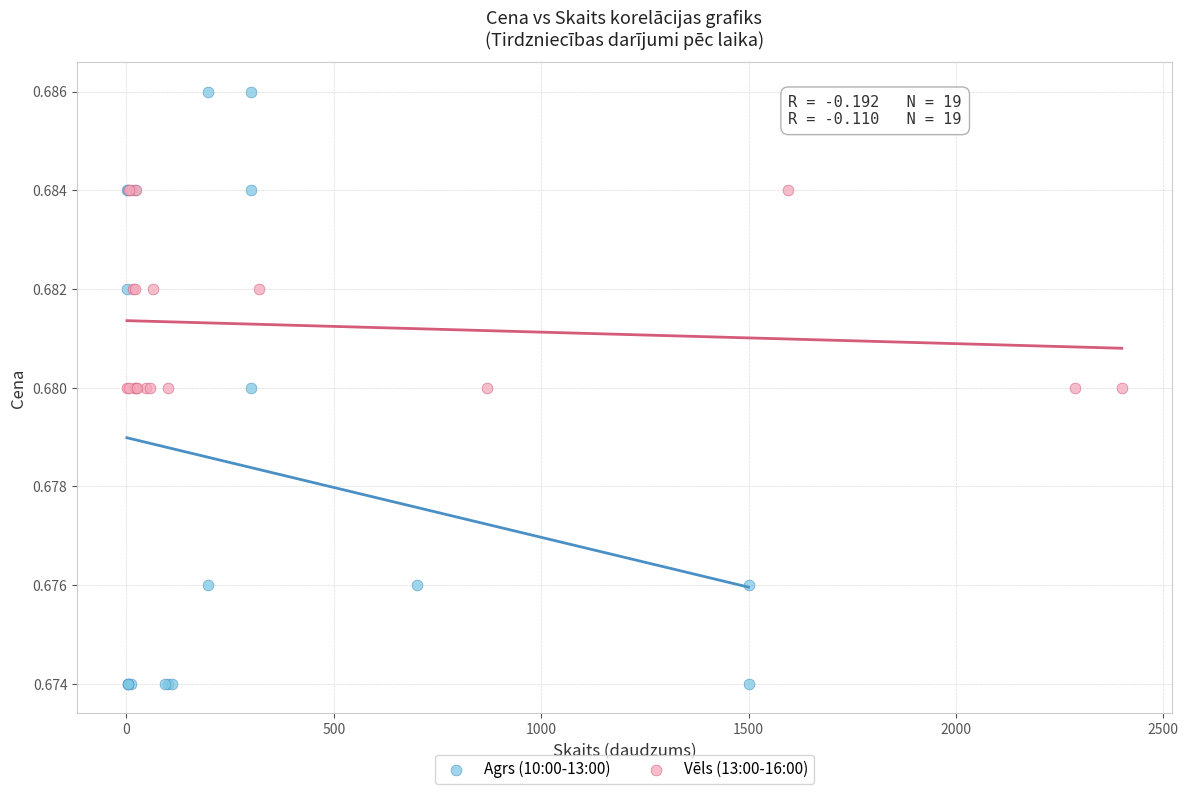

Which series reaches the maximum Y coordinate?

Agrs (10:00-13:00)